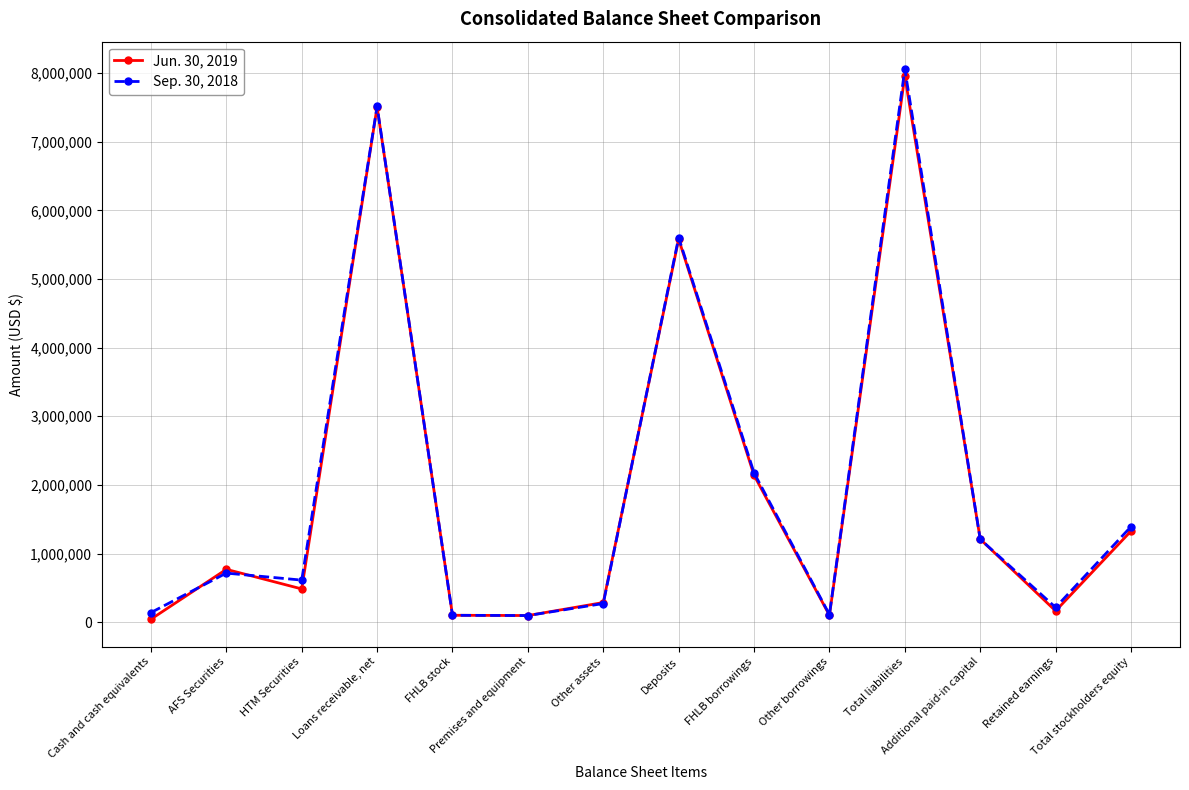

The Jun. 30, 2019 series shows 285731 at Other assets. True or false?

True